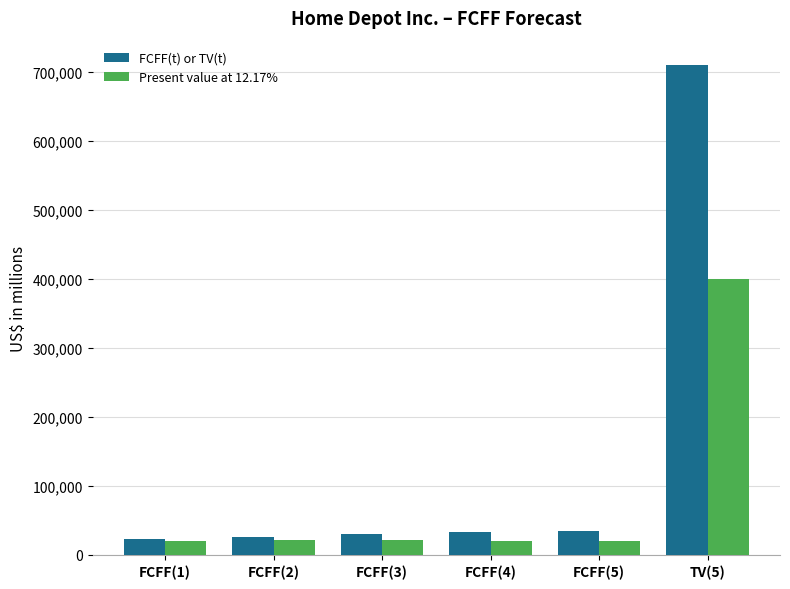

What is the approximate value of Present value at 12.17% at TV(5), to the nearest 50?

399800